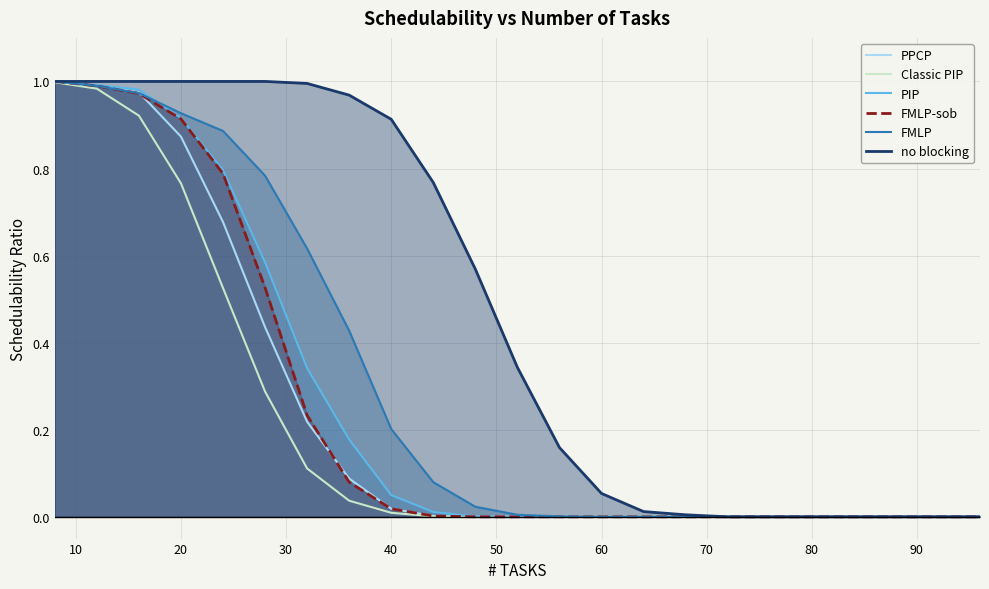

Rank the series by their maximum value, from highest to lowest.

PPCP, PIP, FMLP-sob, FMLP, no blocking, Classic PIP